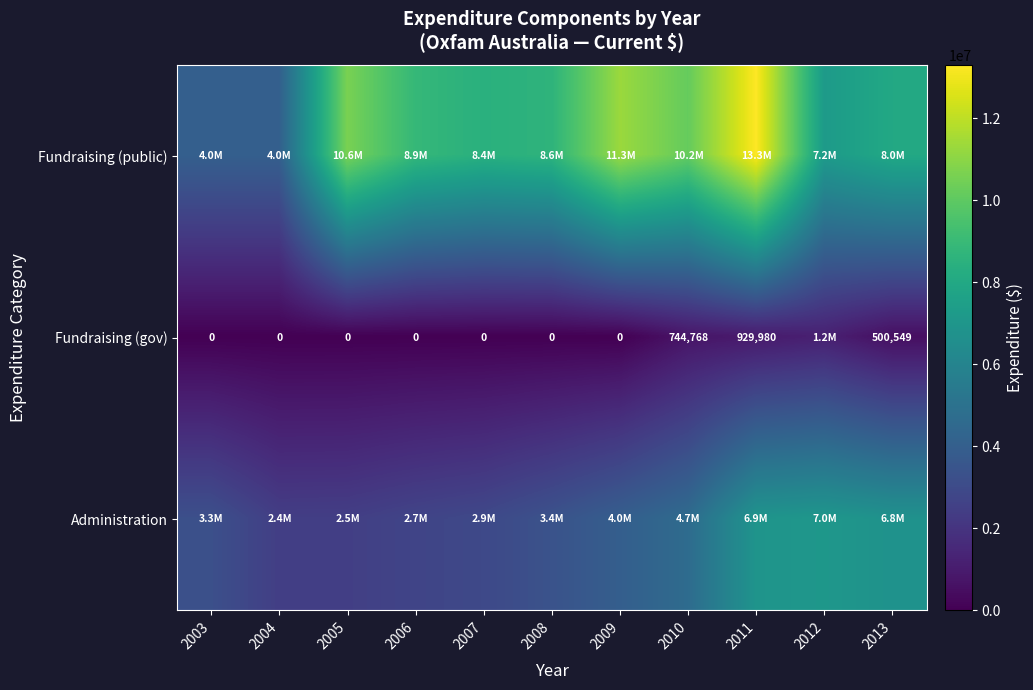

The Fundraising (gov) series shows 343717 at 2013. True or false?

False